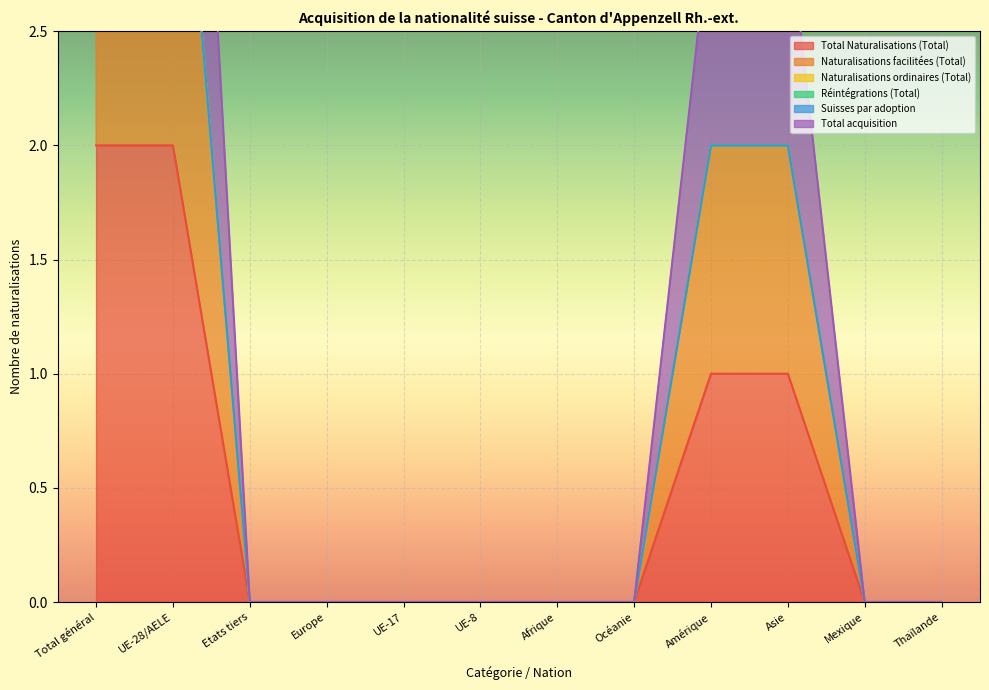

The Total Naturalisations (Total) series shows 1 at Amérique. True or false?

True